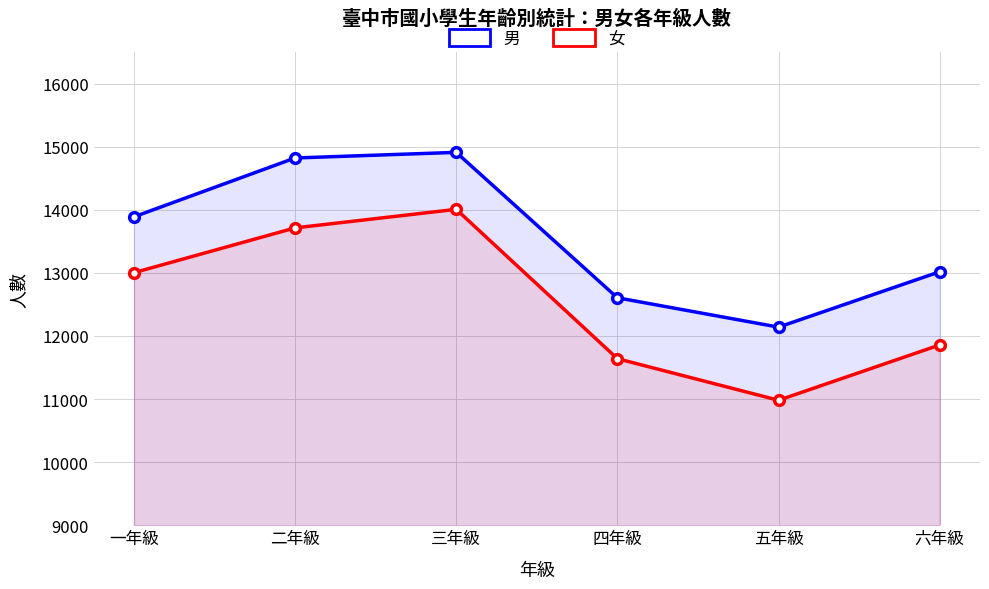

True or false: 女 and 男 cross at least once.

False